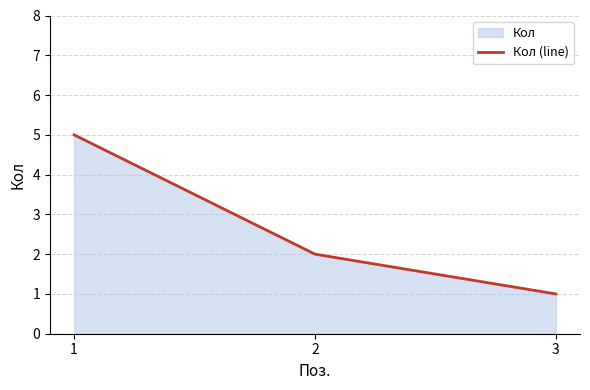

What is the value of the 1st point from the left?

5